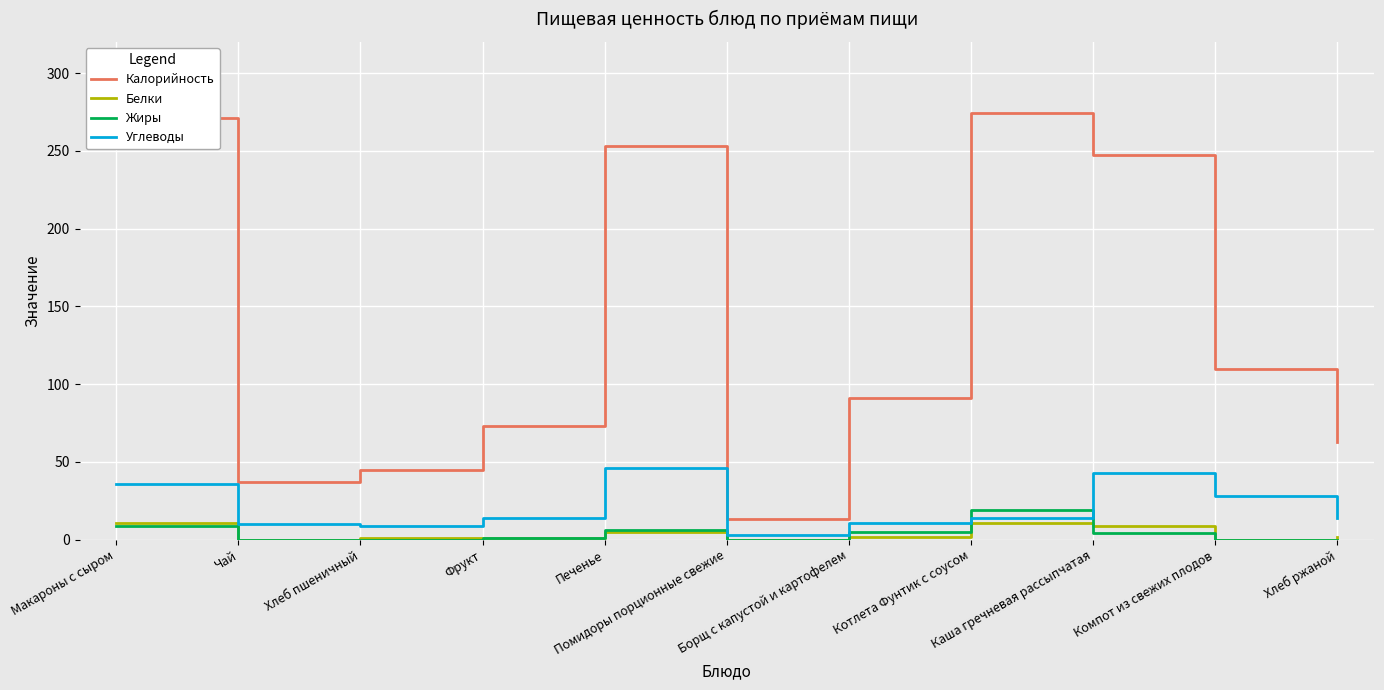

Which series has the largest range (max minus min)?

Калорийность